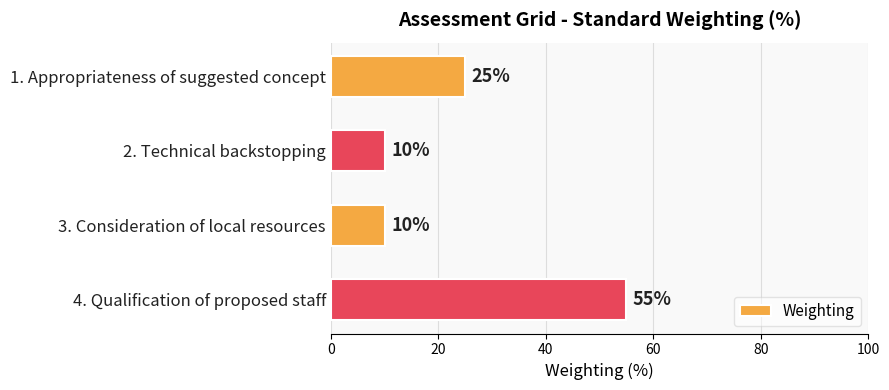

What is the sum of all values?

100